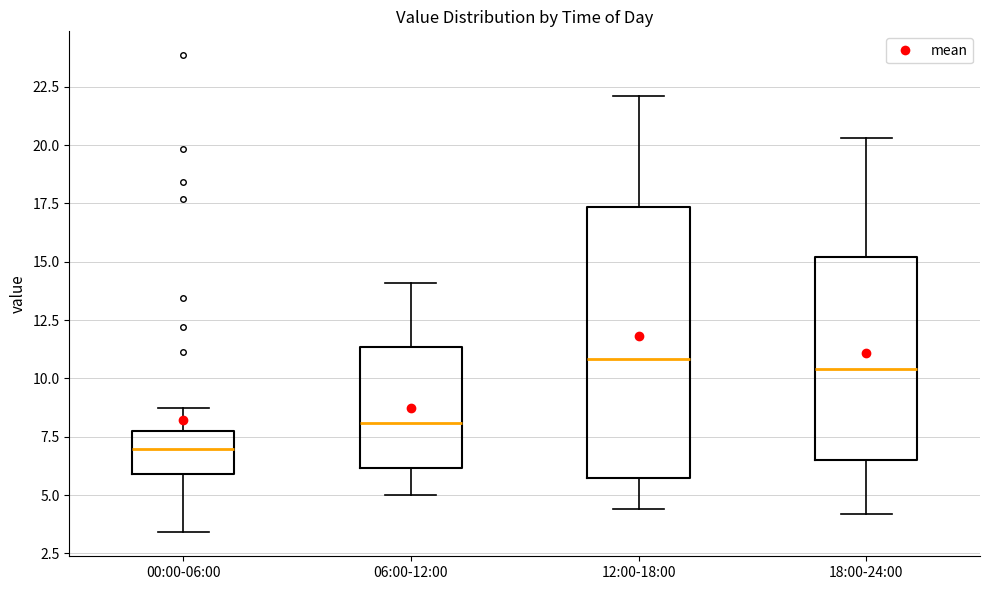

Reading left to right, transcribe this box plot: for each box, give where its median line is, the range the box spans, and where its two whiskers end, as read against the y-axis. The values are not printed on the chart, so give them approximately, as read against the axis.

00:00-06:00: median 7.0, box 6.0 to 8.0, whiskers 3.5 to 9.0
06:00-12:00: median 8.0, box 6.0 to 11.5, whiskers 5.0 to 14.0
12:00-18:00: median 11.0, box 5.5 to 17.5, whiskers 4.5 to 22.0
18:00-24:00: median 10.5, box 6.5 to 15.0, whiskers 4.0 to 20.5